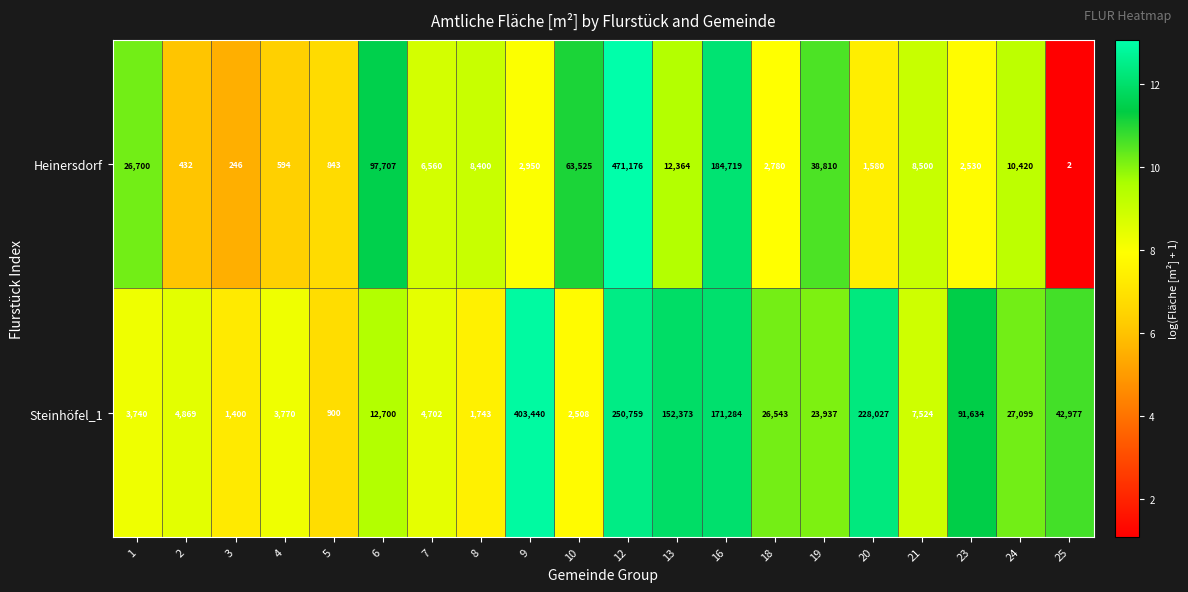

What is the difference between the Steinhöfel_1 values at 2 and 8?

3126